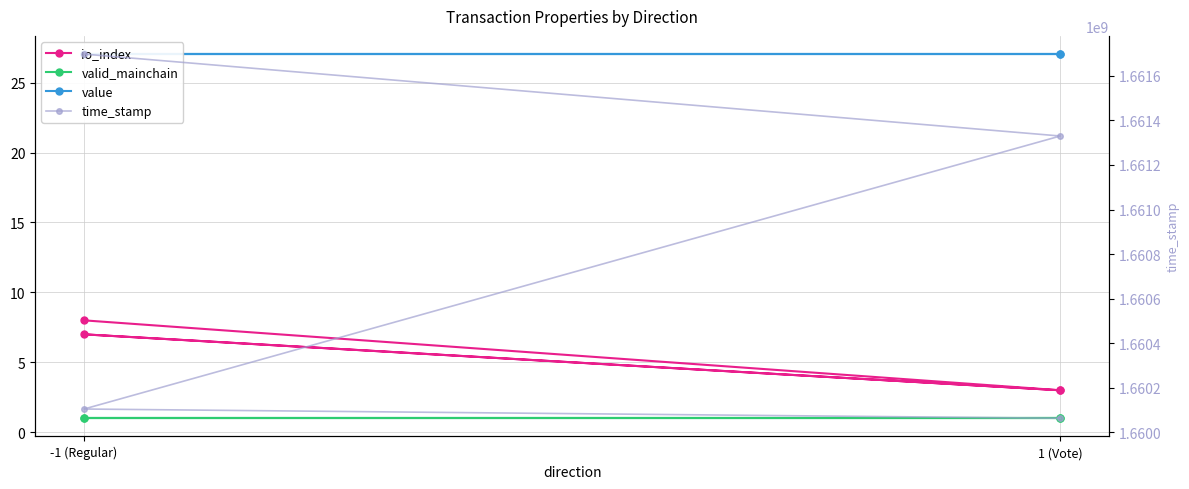

Reading right to left, what are all the values shown in this chart?

io_index: 3.0	7.0	3.0	8.0
valid_mainchain: 1.0	1.0	1.0	1.0
value: 27.0	27.0	27.0	27.0
time_stamp: 1660063470.0	1660104866.0	1661330001.0	1661697593.0